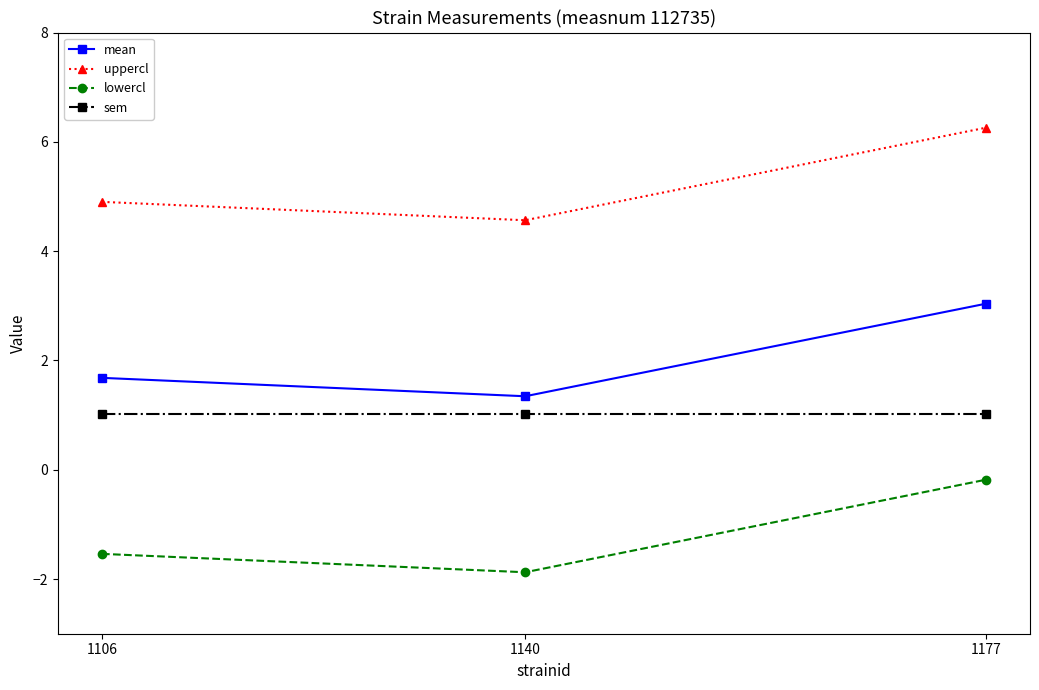

What is the minimum value shown in the chart?

-1.9